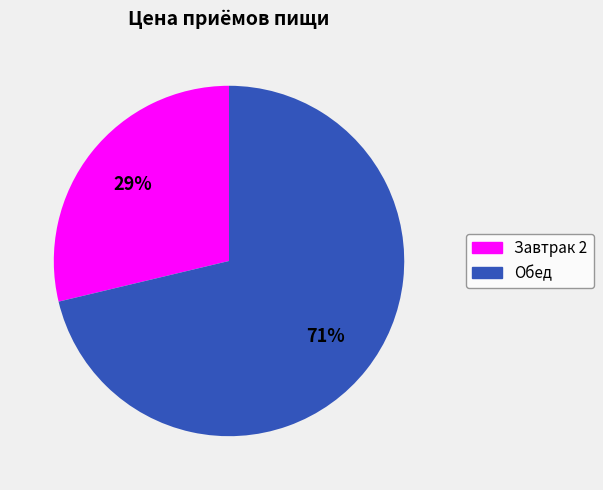

Does Обед account for over 50% of the chart?

Yes